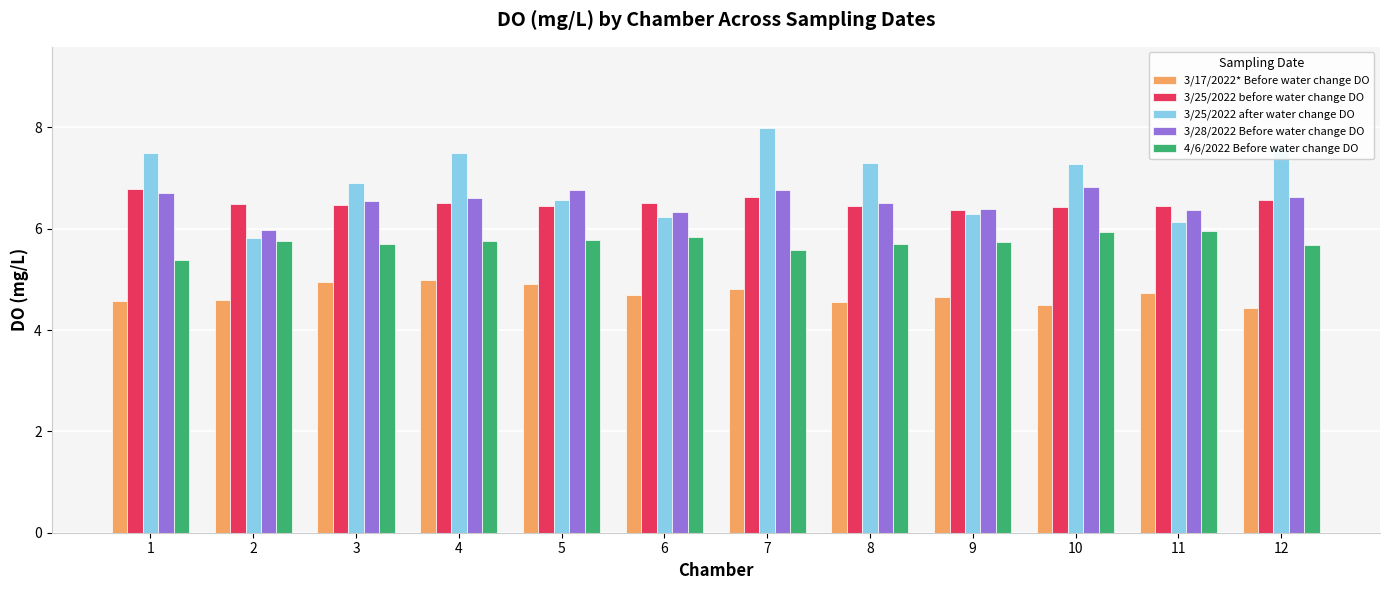

What is the greatest value displayed?

8.0